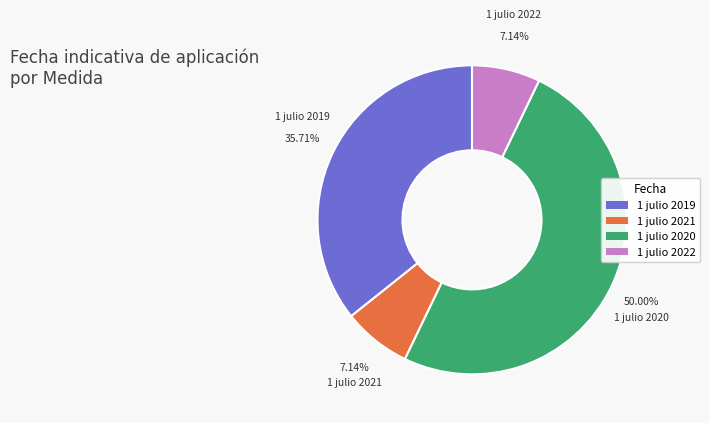

Which has a higher value, 1 julio 2019 or 1 julio 2021?

1 julio 2019